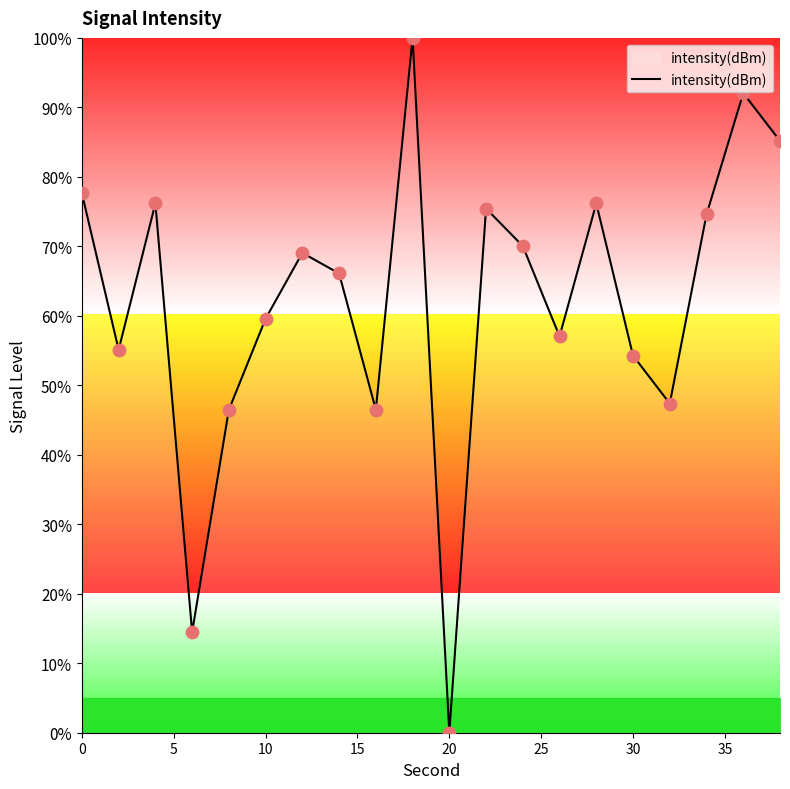

What is the difference between the maximum and minimum values?

100.0